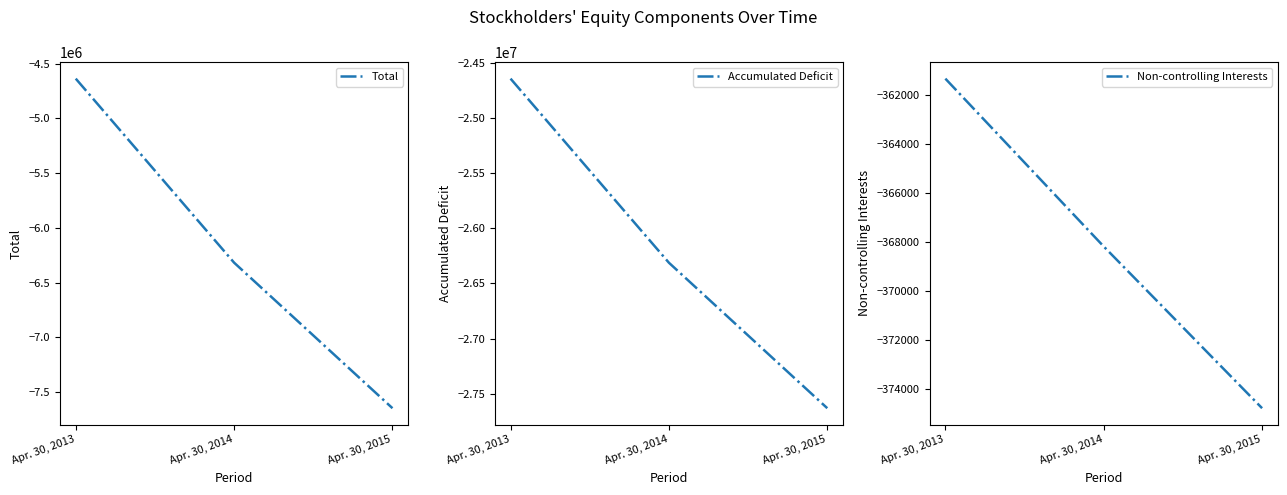

How many Total values are between -7645306 and -4637457?

3